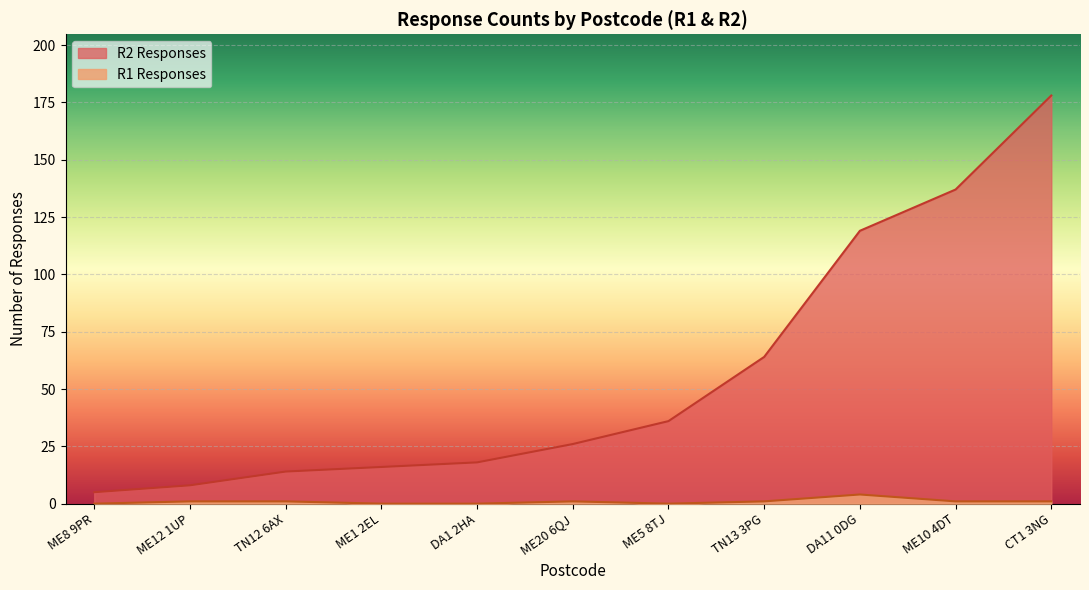

The value of R2 Responses at ME10 4DT is 137. True or false?

True